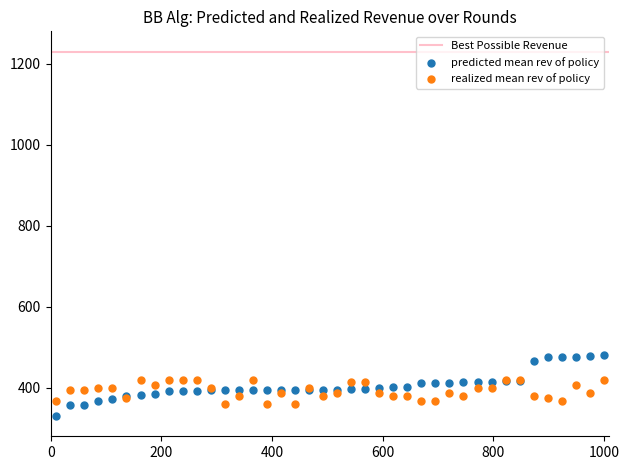

Which series has the largest Y range (max minus min)?

predicted mean rev of policy